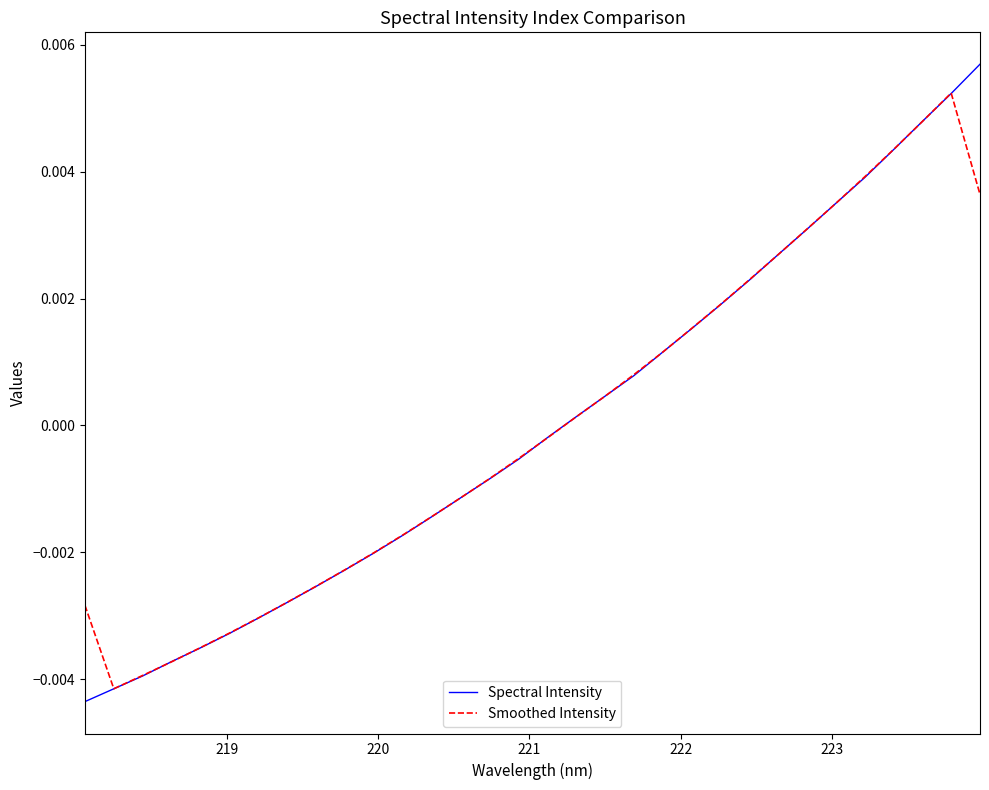

Rank the series by their maximum value, from highest to lowest.

Spectral Intensity, Smoothed Intensity